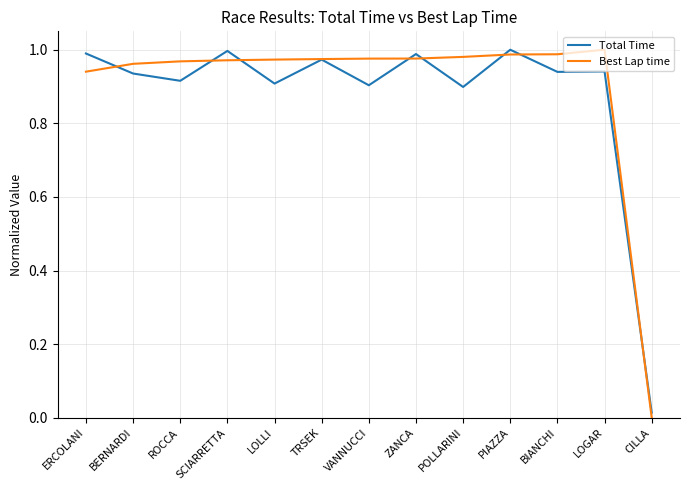

Between which two adjacent categories do Total Time and Best Lap time first intersect?

ERCOLANI and BERNARDI